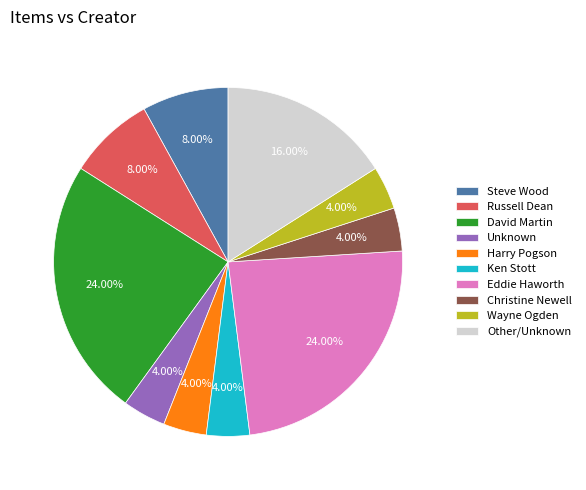

Which has a higher value, Wayne Ogden or Steve Wood?

Steve Wood